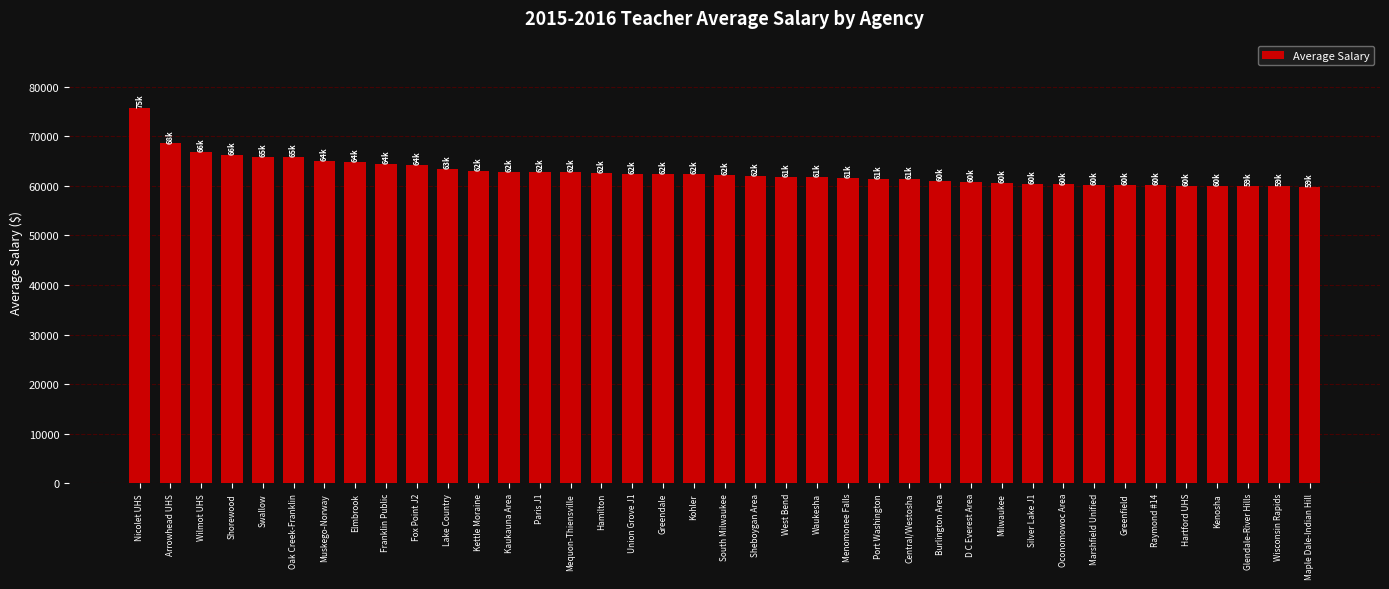

What is the value of the 26th bar from the left?

61357